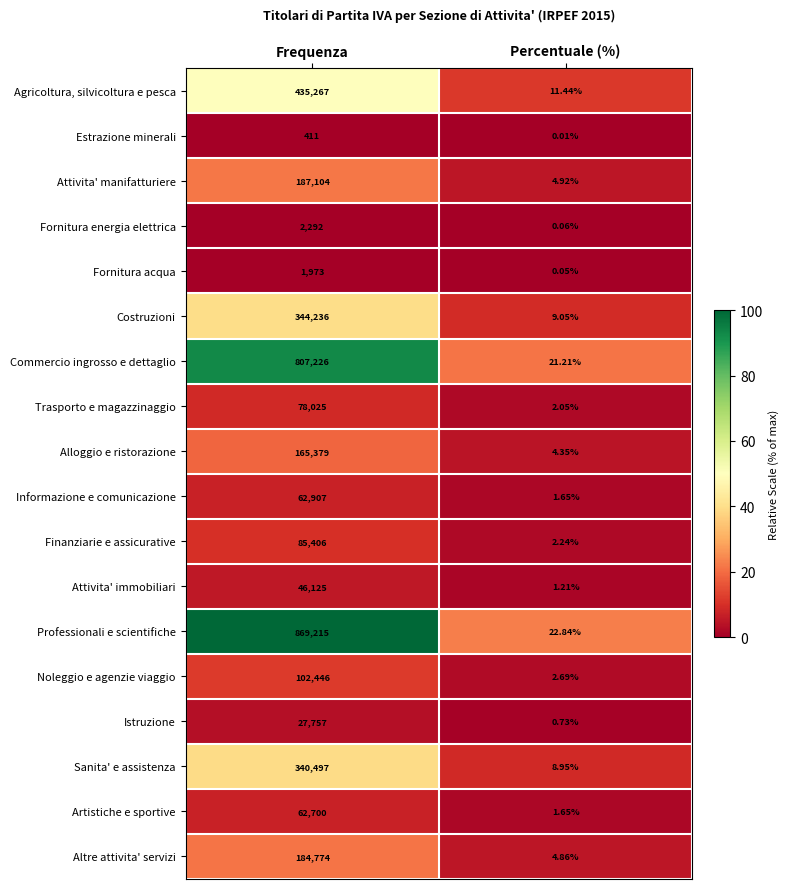

Rank the categories by Attivita' immobiliari value from highest to lowest.

Frequenza, Percentuale (%)